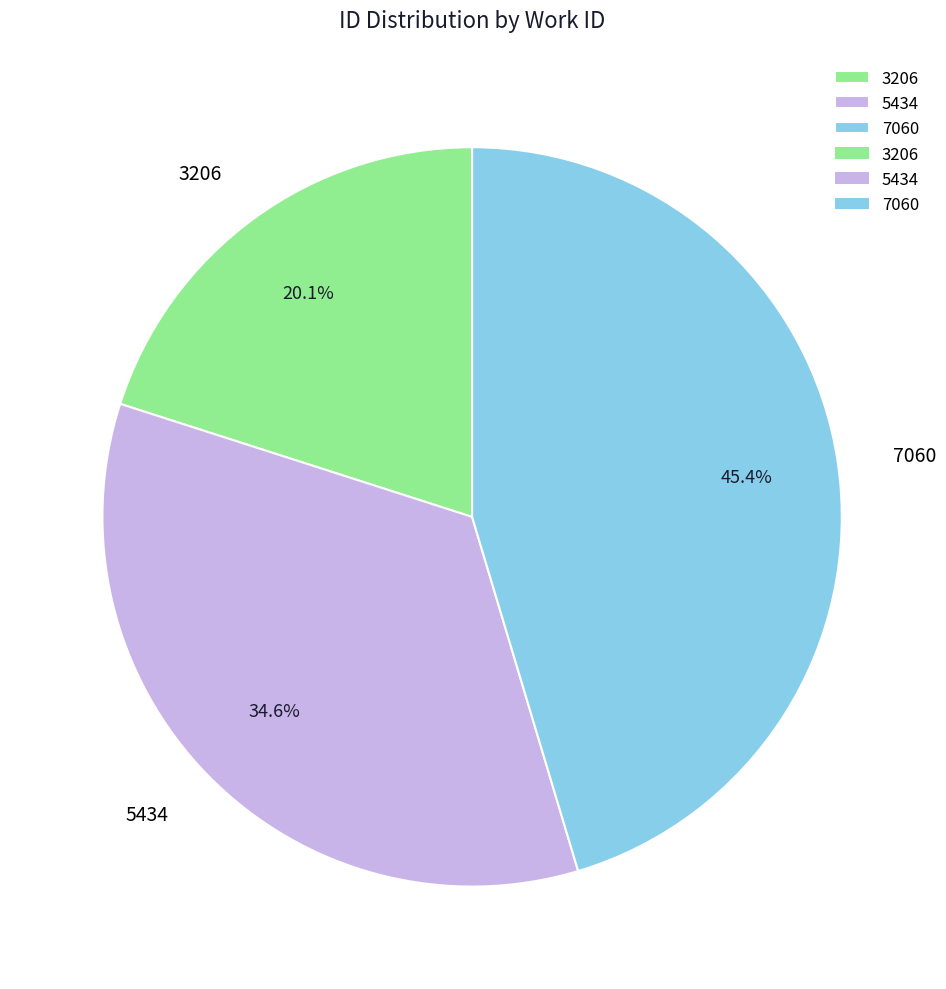

Between 5434 and 3206, which is larger?

5434